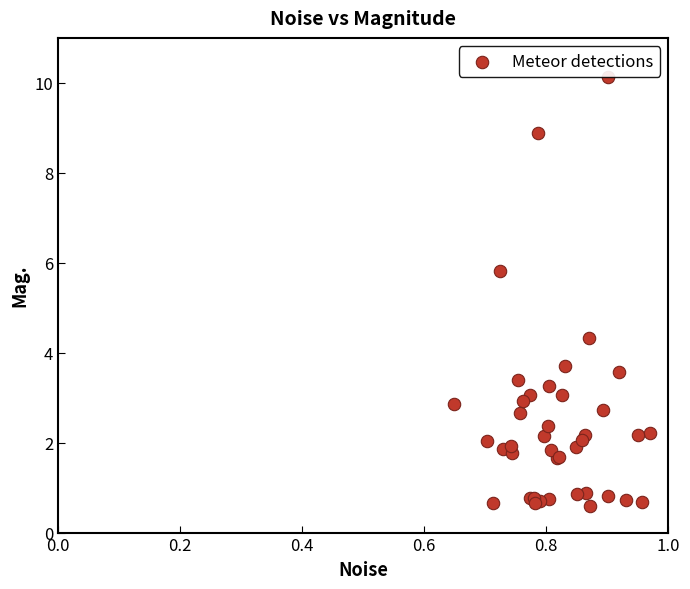

What Y value in the scatter plot is closest to 5?

4.3